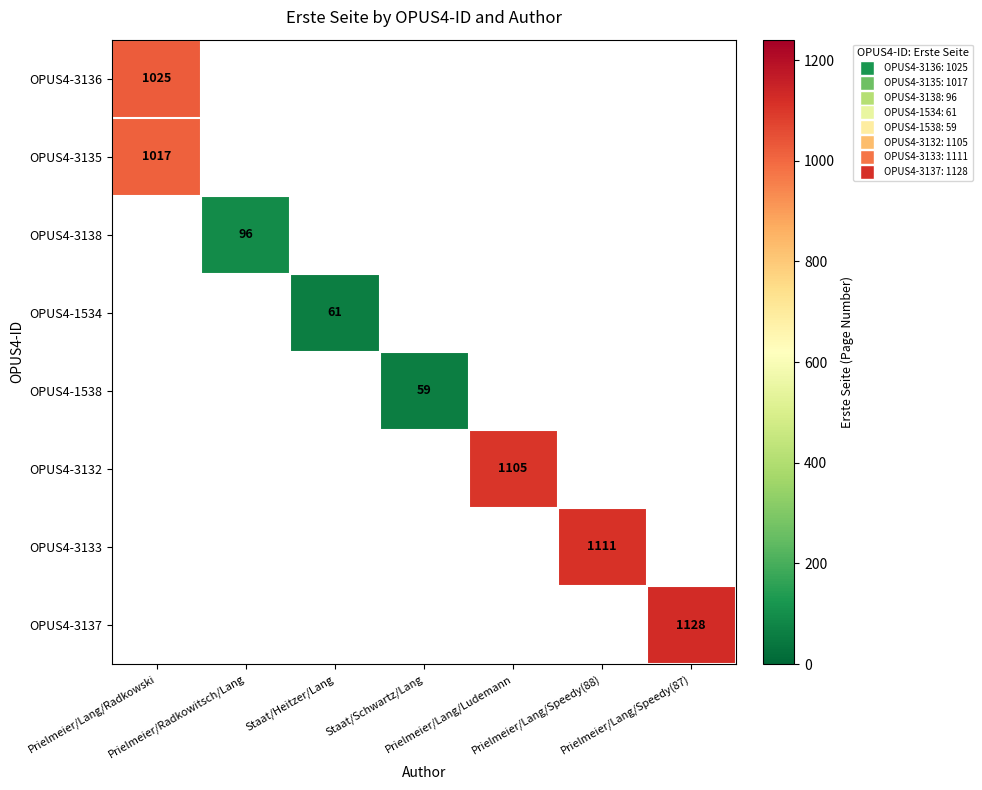

At which category does the chart reach its peak across all series?

Prielmeier/Lang/Speedy(87)